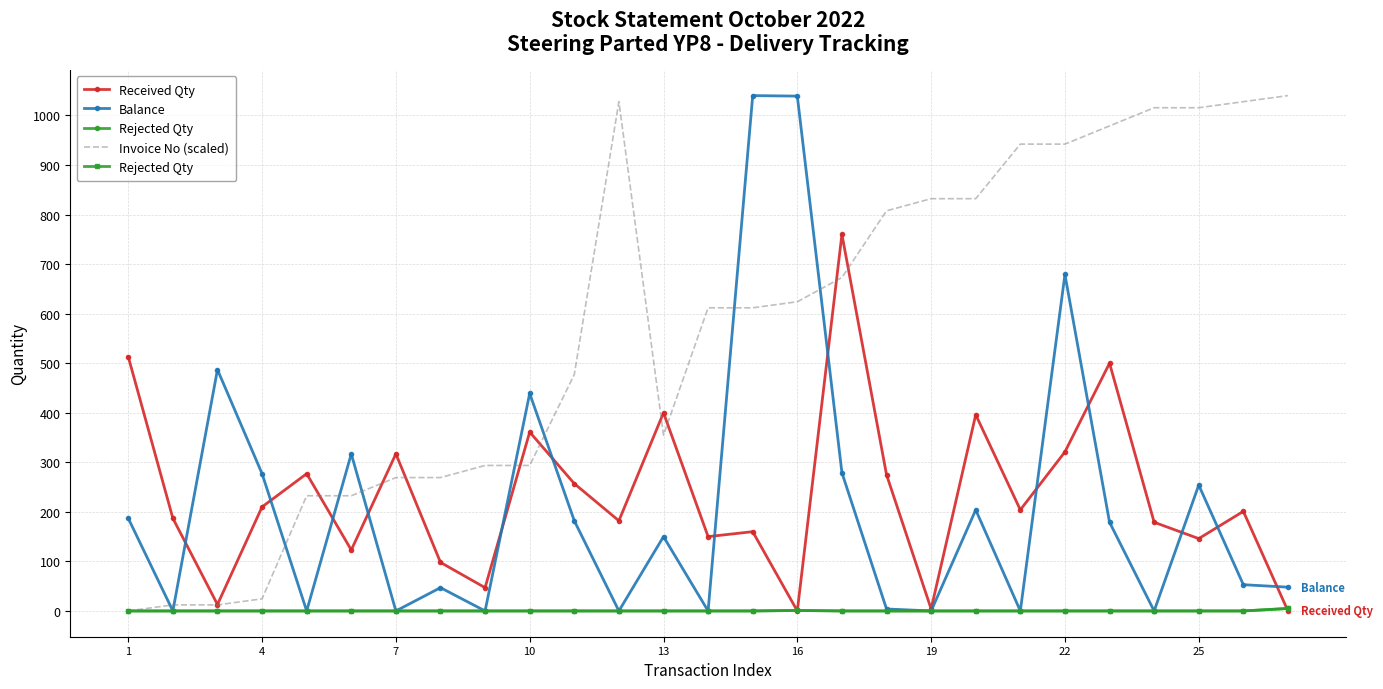

After their last crossing, which series has the higher values: Invoice No (scaled) or Balance?

Invoice No (scaled)